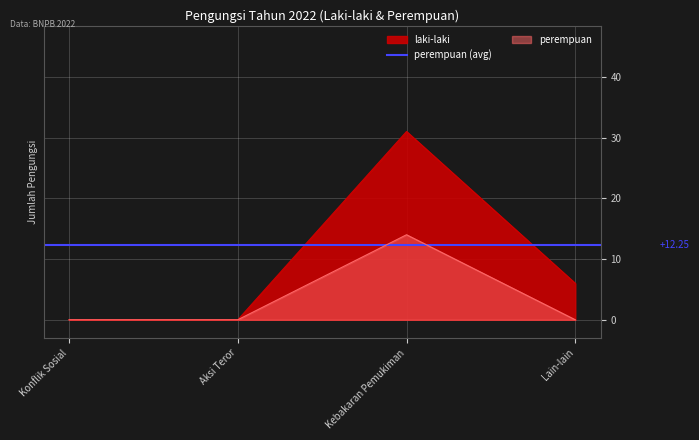

List the series in order of their peak value, lowest first.

perempuan, laki-laki